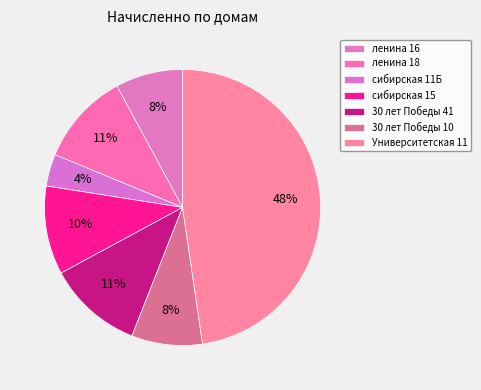

How many slices are in this pie chart?

7